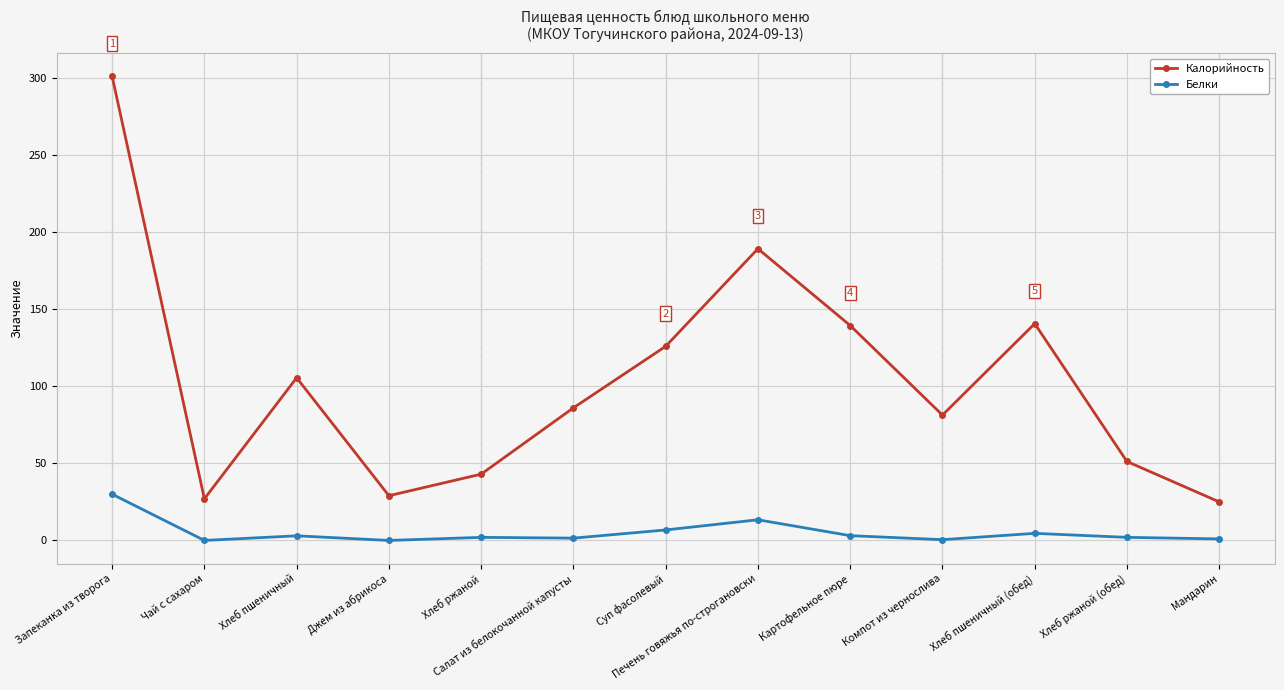

Which series has the largest total across all categories?

Калорийность